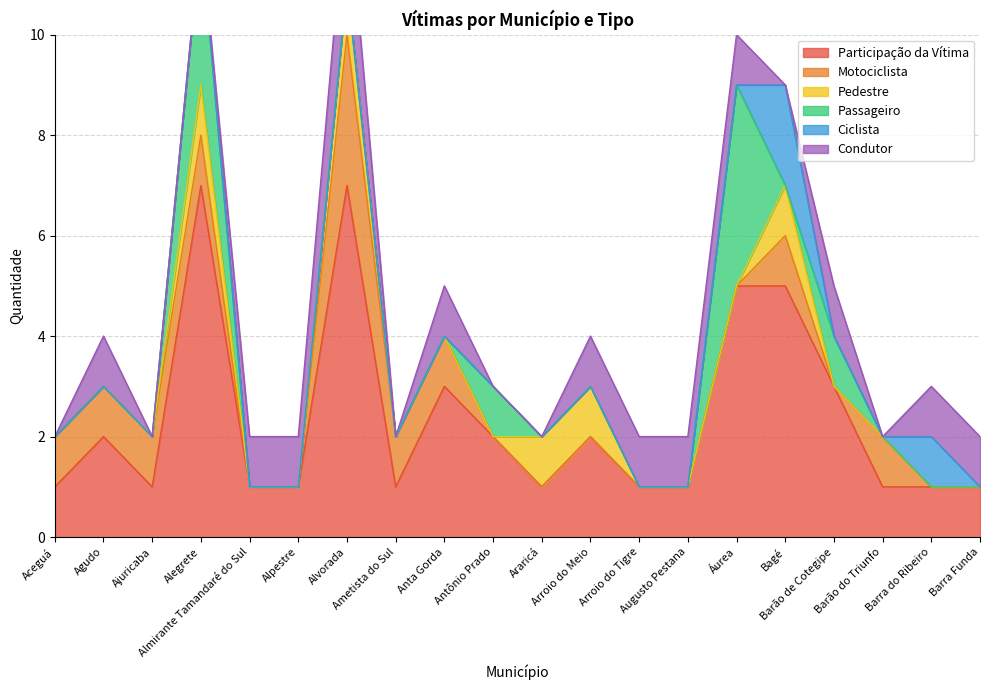

What is the label of the 14th point from the left?

Augusto Pestana